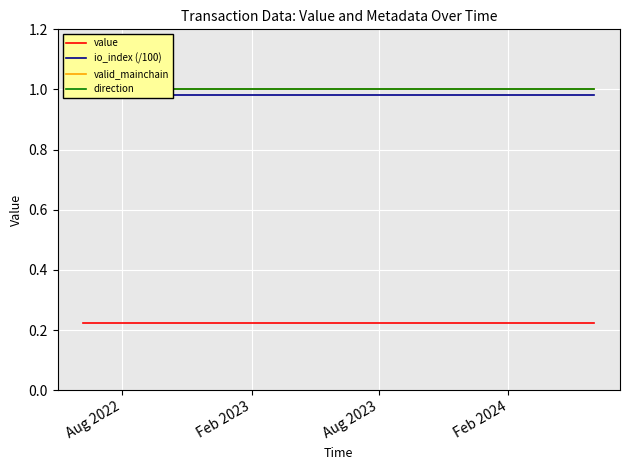

True or false: valid_mainchain and direction intersect in this chart.

False